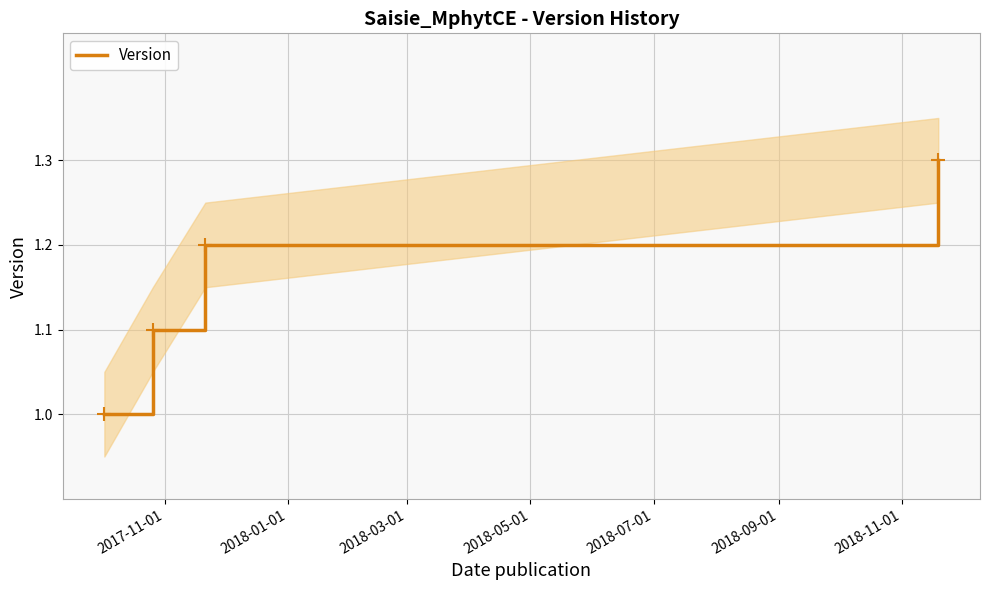

What is the minimum value for Version?

1.0